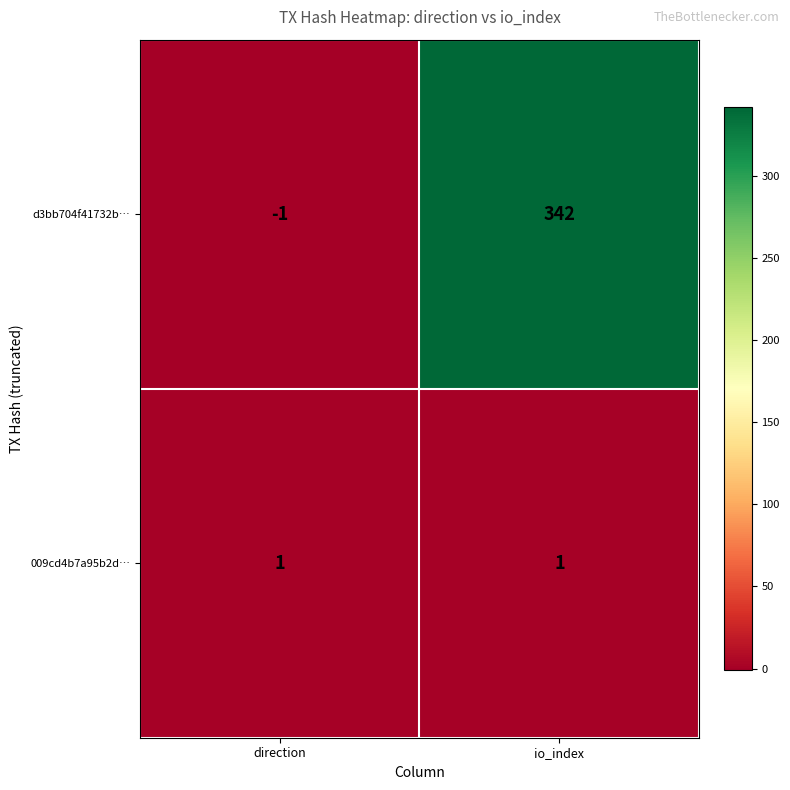

Reading left to right, list all the values displayed in this chart.

d3bb704f41732b…: direction=-1	io_index=342
009cd4b7a95b2d…: direction=1	io_index=1